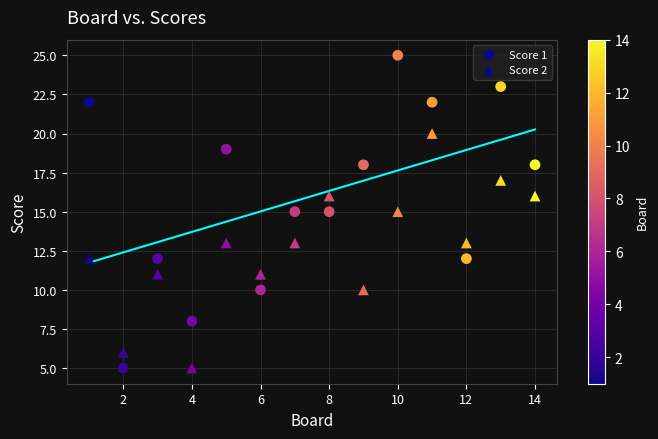

How many points are shown in the scatter plot?

28